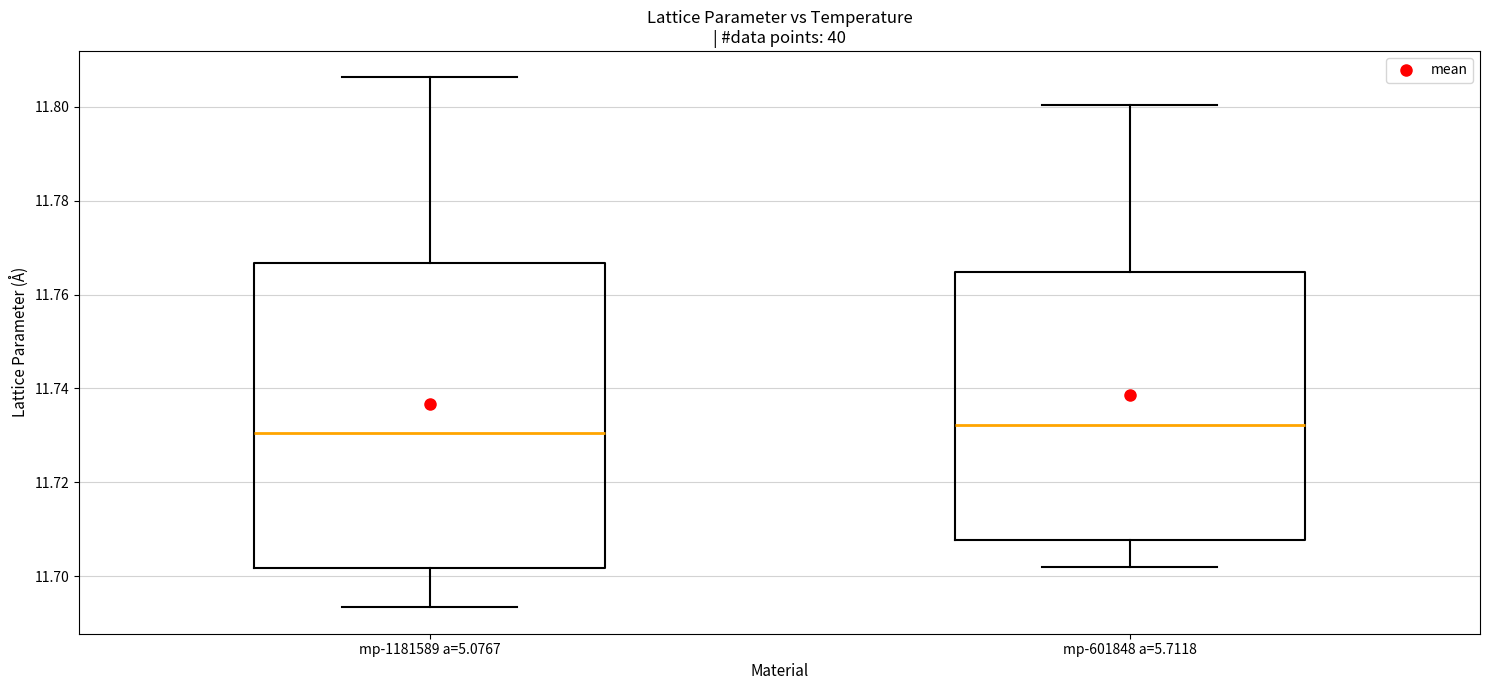

Where is the lower edge of the box for mp-601848 a=5.7118 on the y-axis? The values are not printed on the chart, so give them approximately, as read against the axis.

11.708